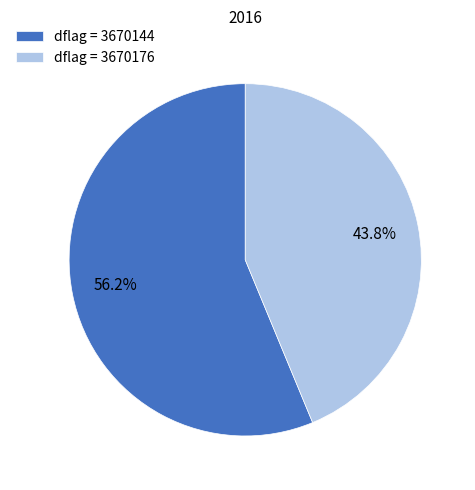

Rank the categories by value from lowest to highest.

dflag = 3670176, dflag = 3670144